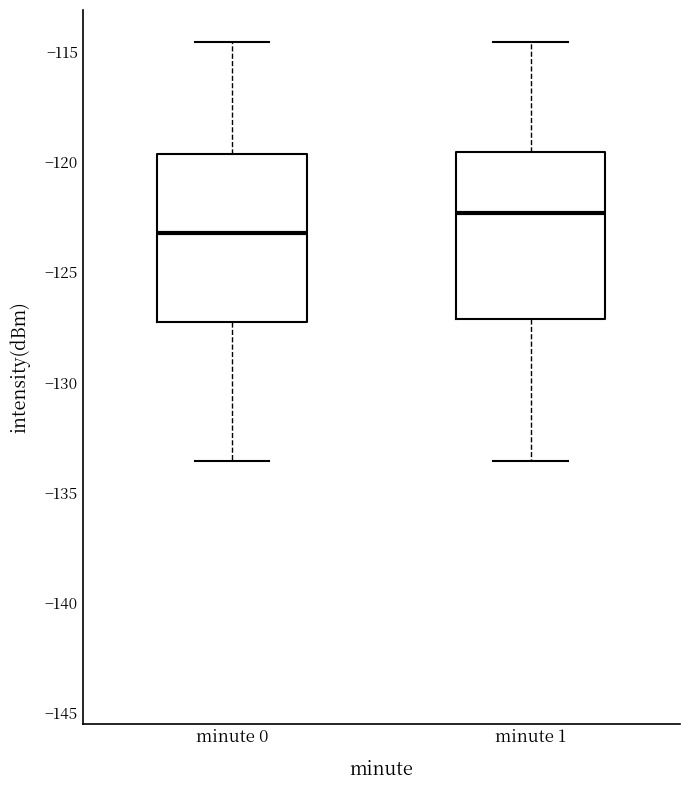

Which box's median line is the lowest?

minute 0